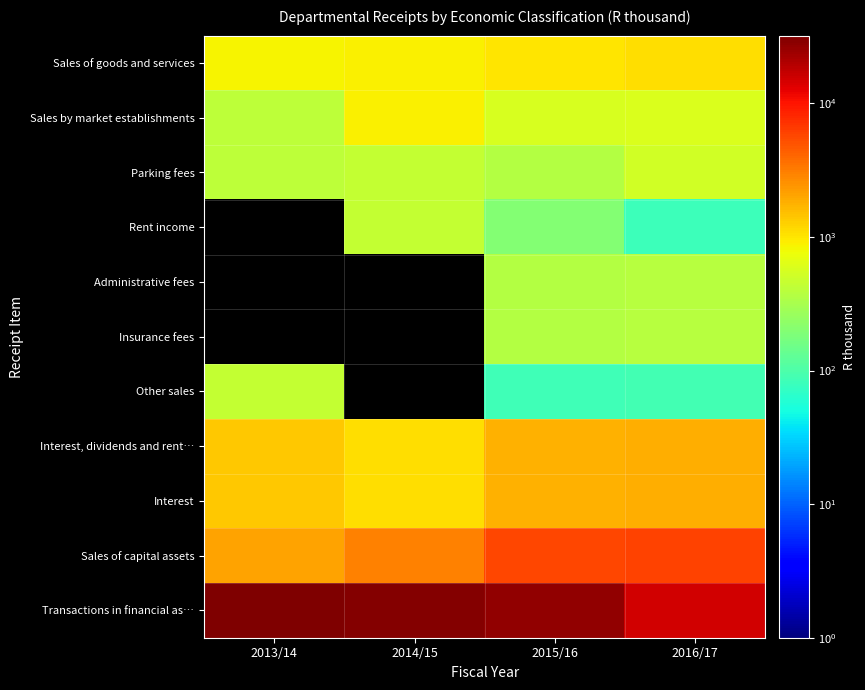

Which series has the largest total across all categories?

Transactions in financial as…